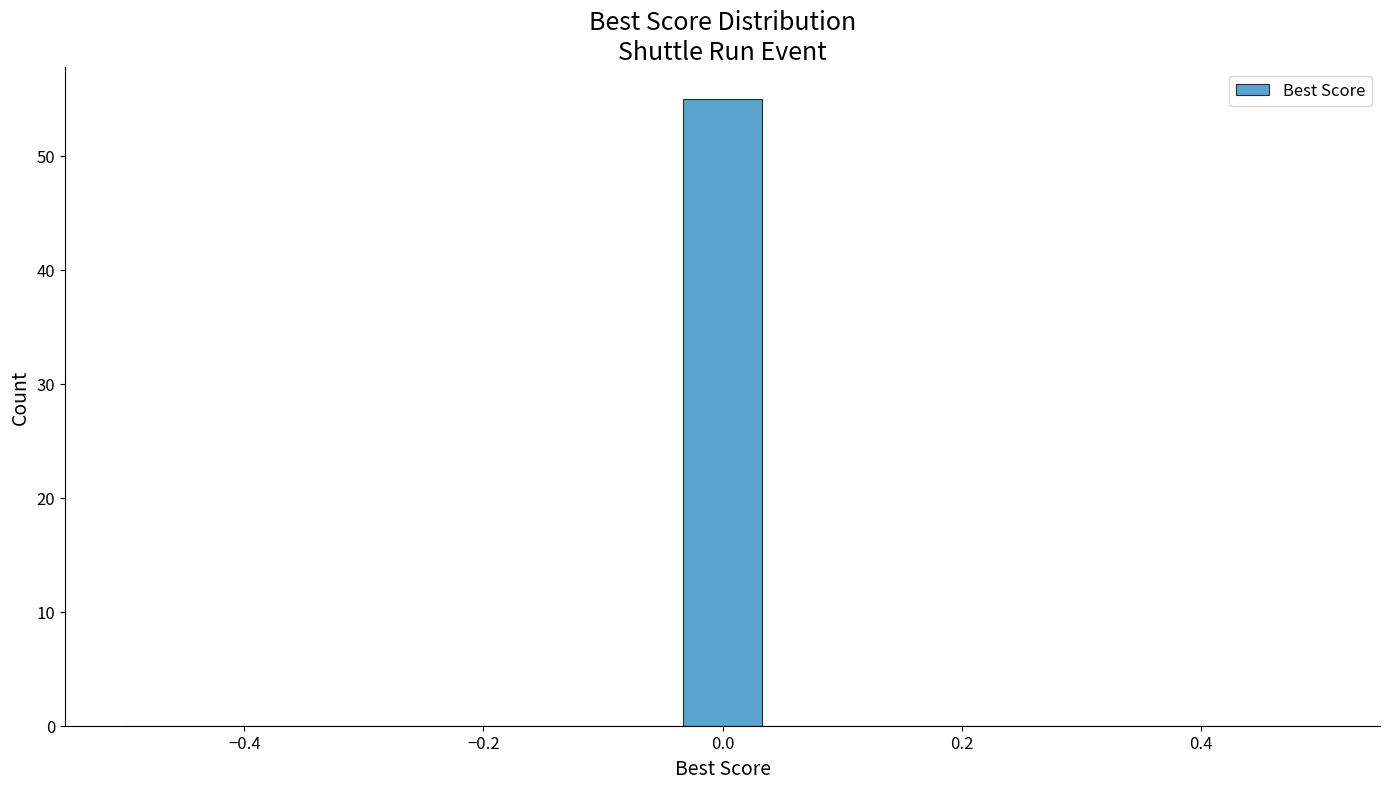

Around what value on the x-axis is the tallest bar? Give the approximate position of its centre, as read against the axis.

0.00